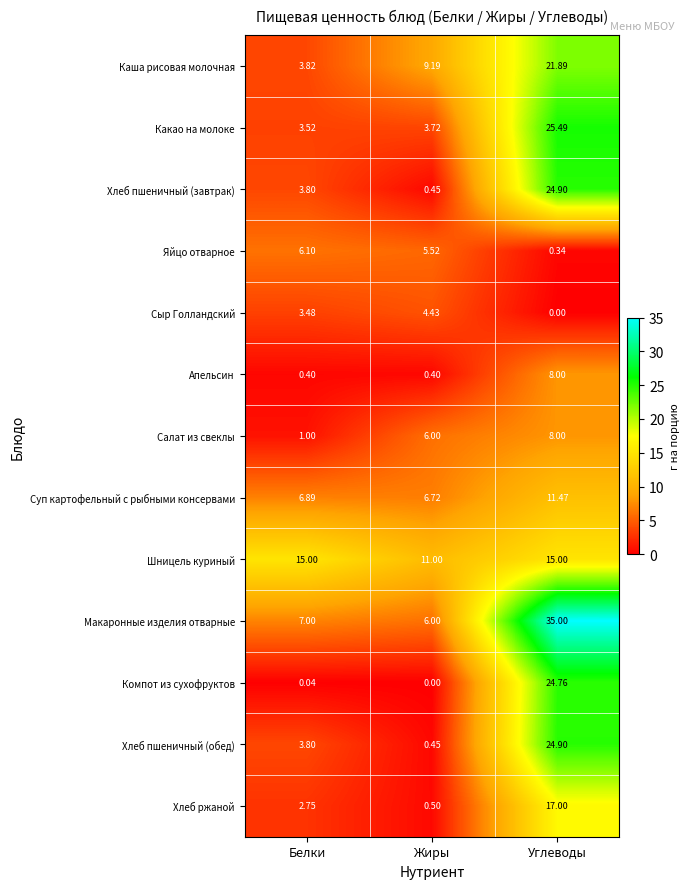

Which category has the highest value across all series?

Углеводы